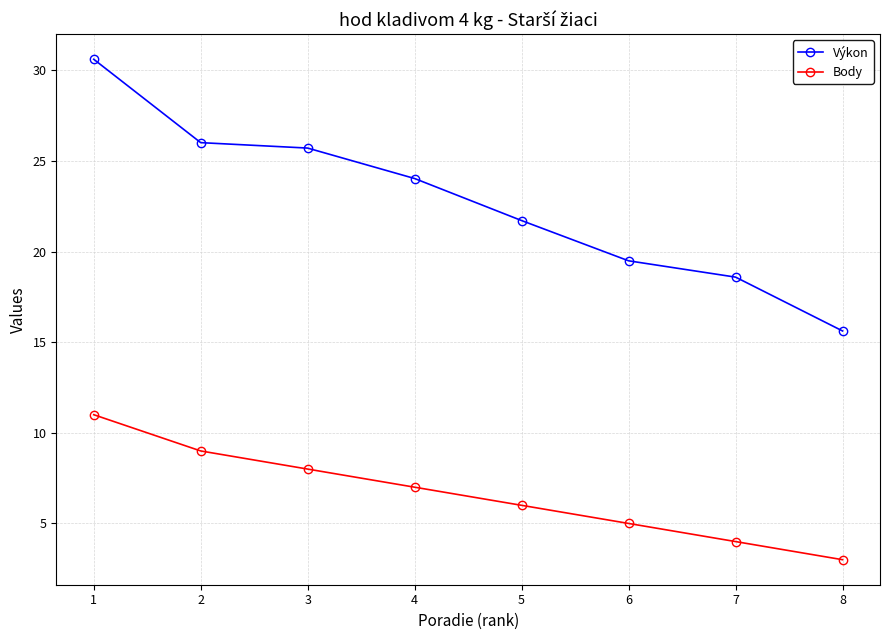

Reading left to right, list all the values displayed in this chart.

Výkon: 30.6	26.0	25.7	24.0	21.7	19.5	18.6	15.6
Body: 11.0	9.0	8.0	7.0	6.0	5.0	4.0	3.0